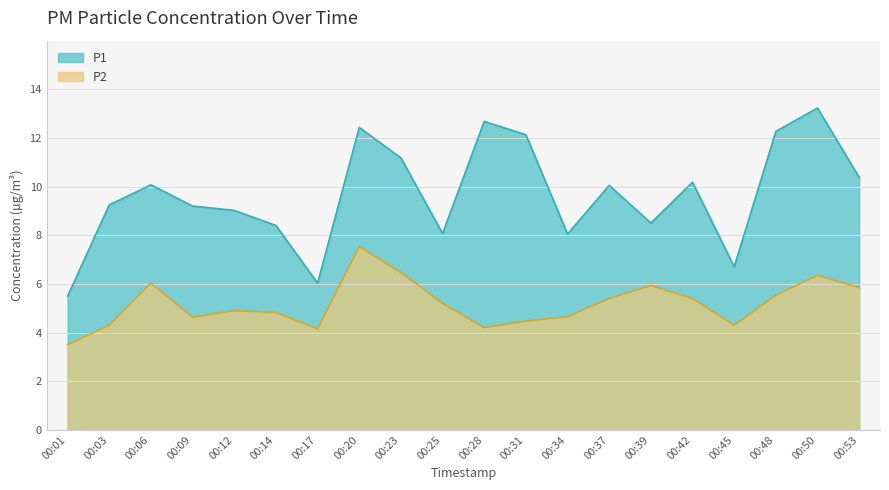

Which category has the highest value in the P2 series?

00:20